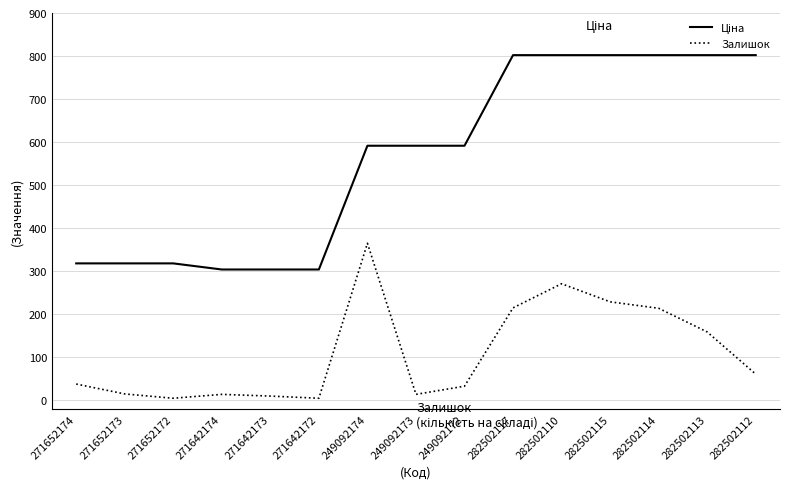

What is the difference between the second highest and second lowest values in the Залишок series?

266.0